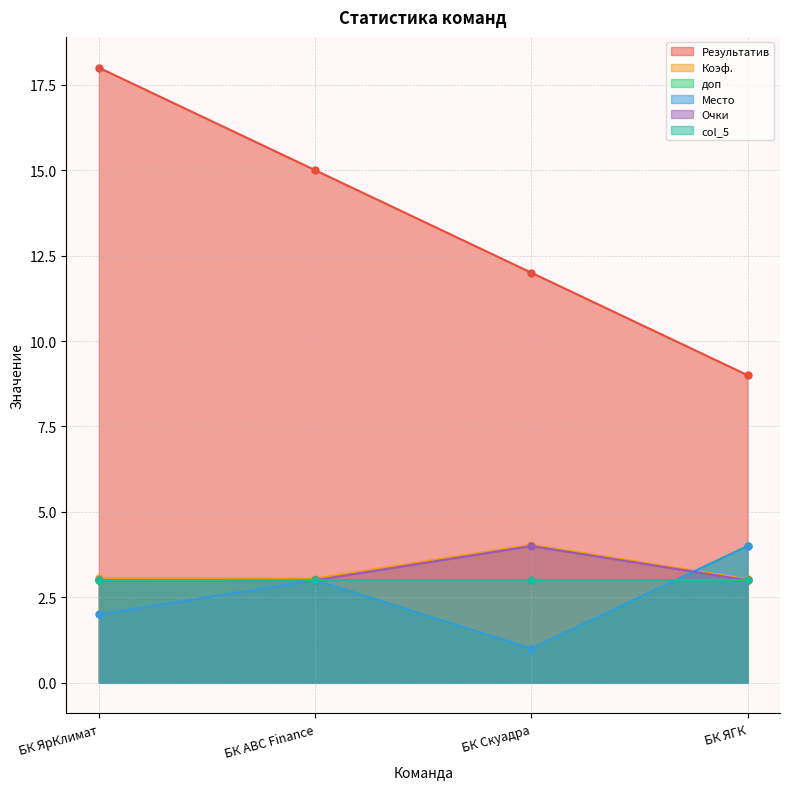

At which category does the chart reach its peak across all series?

БК ЯрКлимат